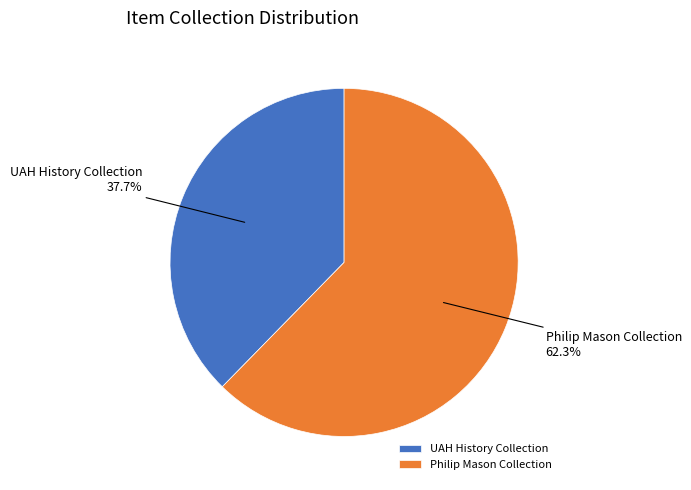

To the nearest percent, what is the difference between the largest and smallest slice percentages?

25%